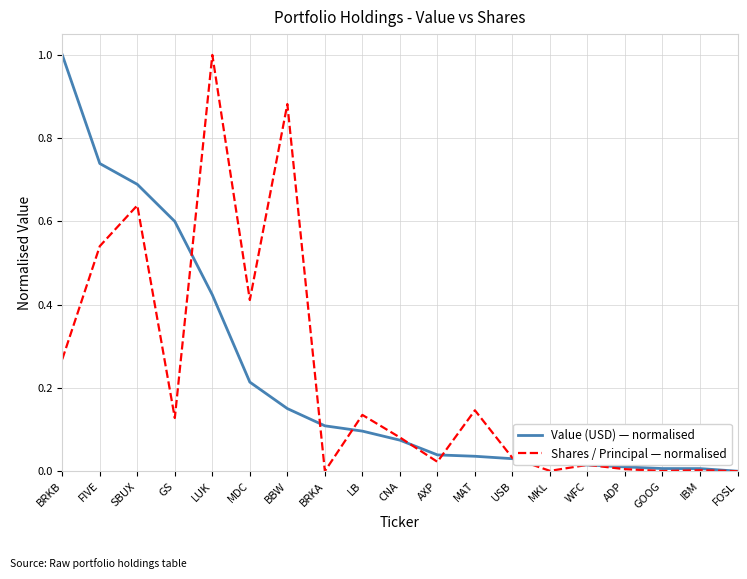

How many lines are shown in the chart?

2